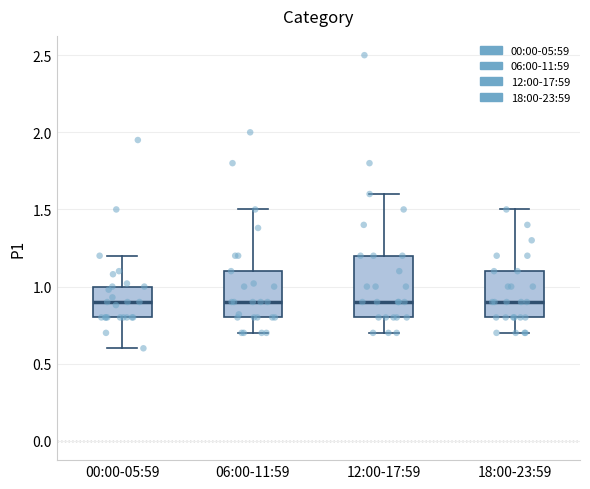

Where is the lower edge of the box for 12:00-17:59 on the y-axis? The values are not printed on the chart, so give them approximately, as read against the axis.

0.8